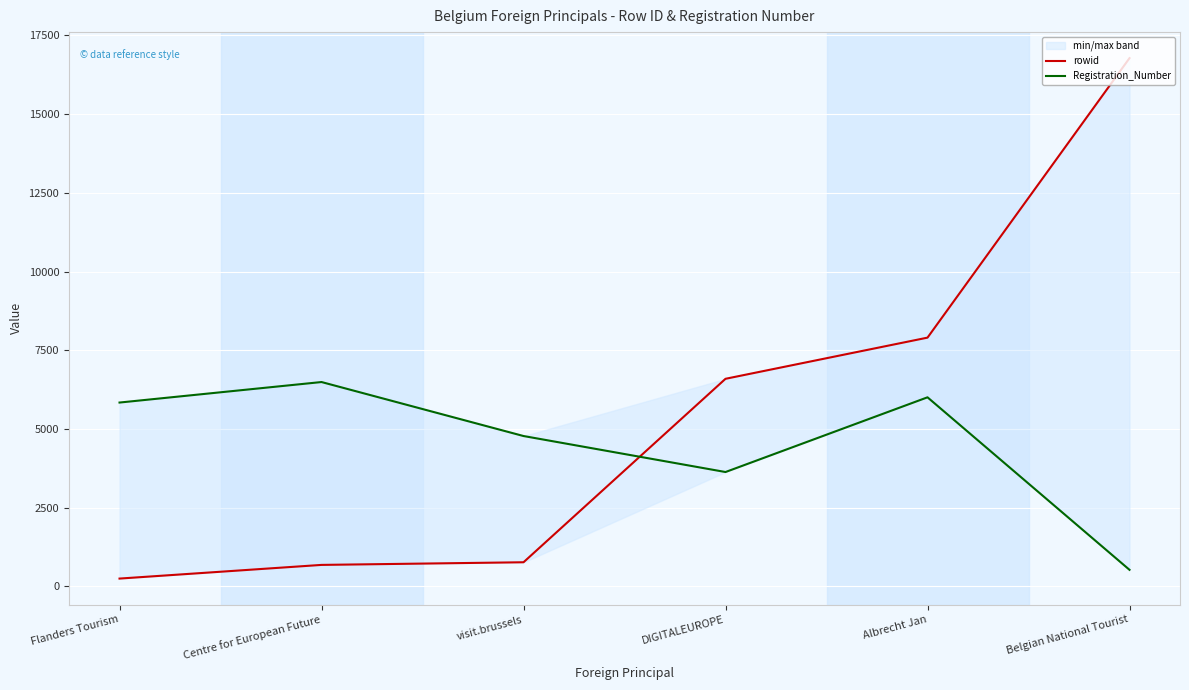

What are all the series names shown in the legend?

rowid, Registration_Number